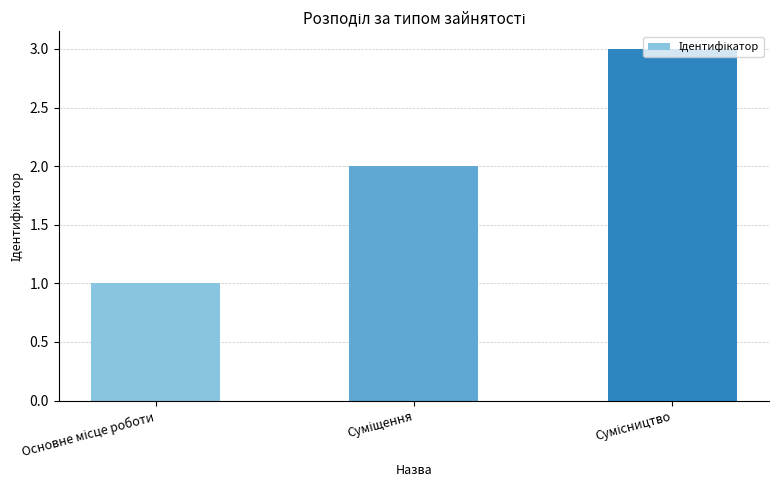

What is the greatest value displayed?

3